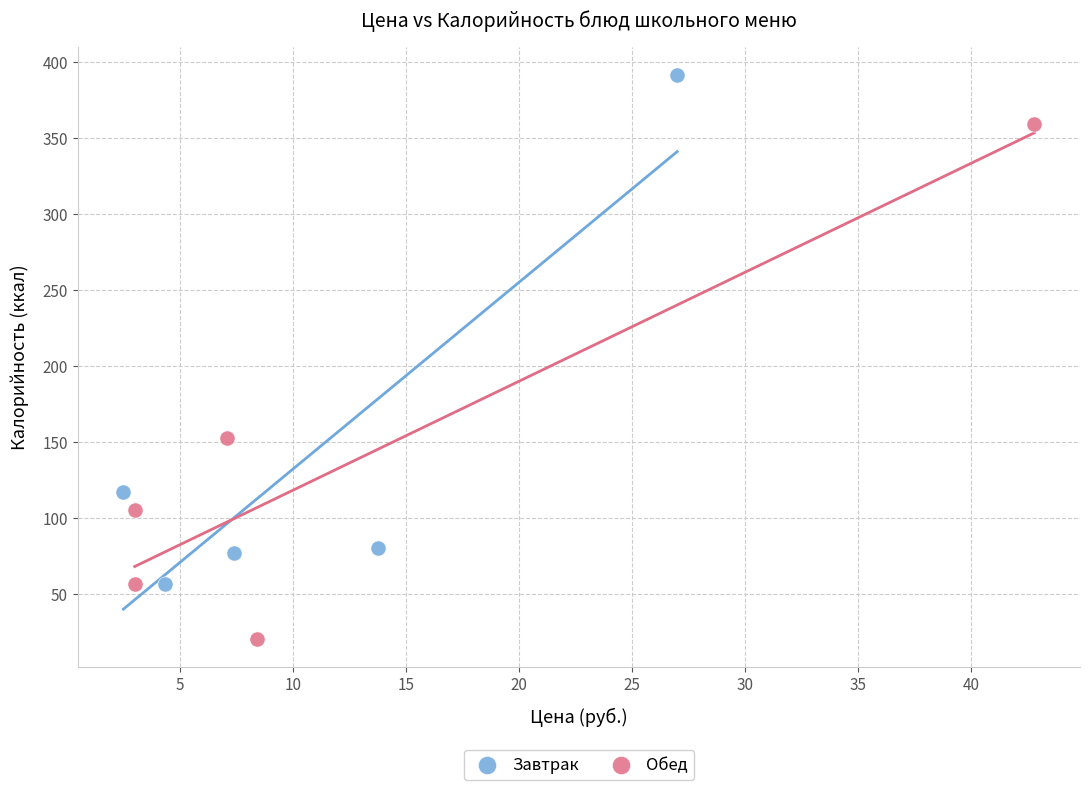

Which series has the largest Y range (max minus min)?

Обед